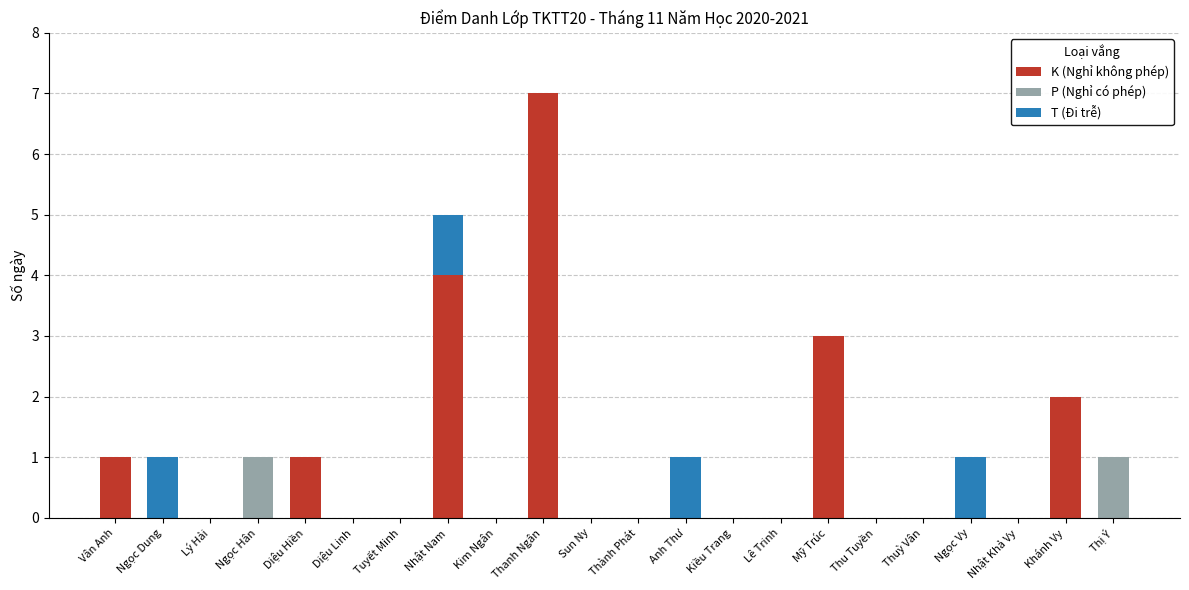

Which category has the highest value in the K (Nghỉ không phép) series?

Thanh Ngân